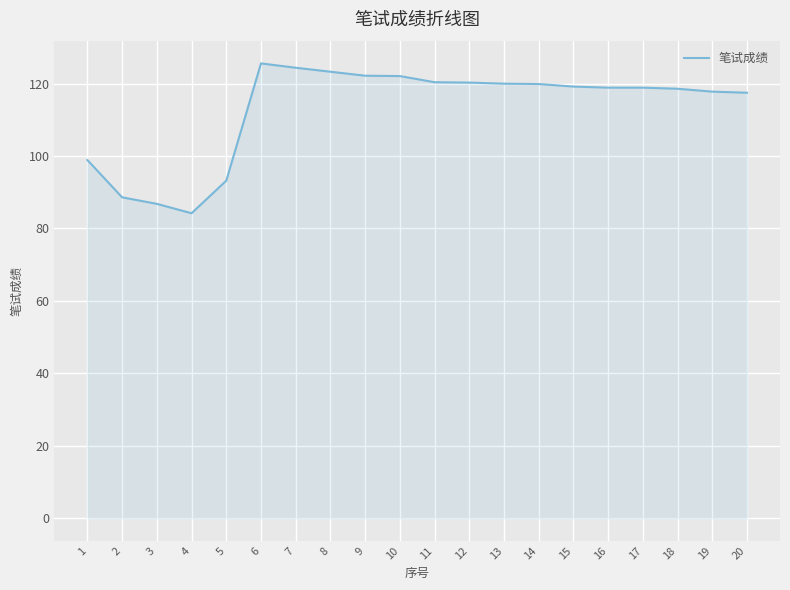

Where does the data first go above 119?

6